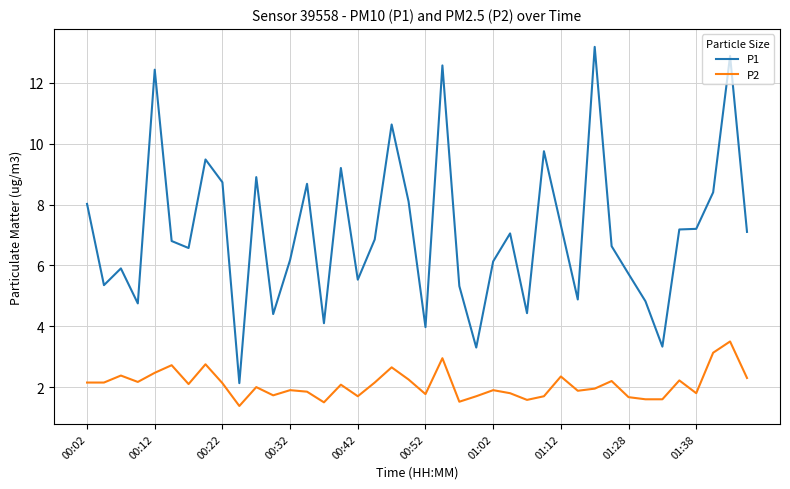

Which series has the largest range (max minus min)?

P1